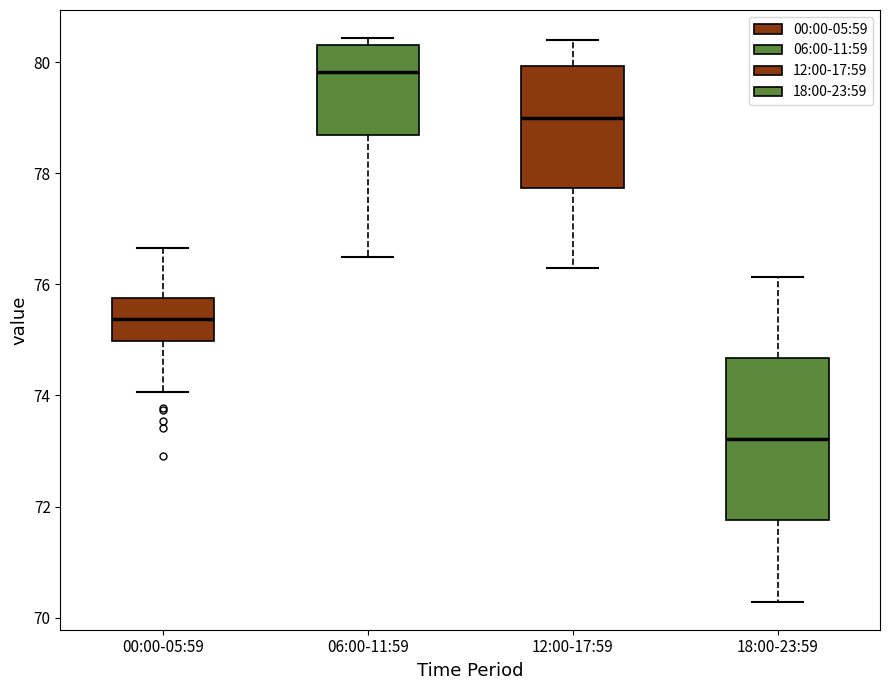

Comparing the boxes themselves (not the whiskers), which one is the tallest?

18:00-23:59